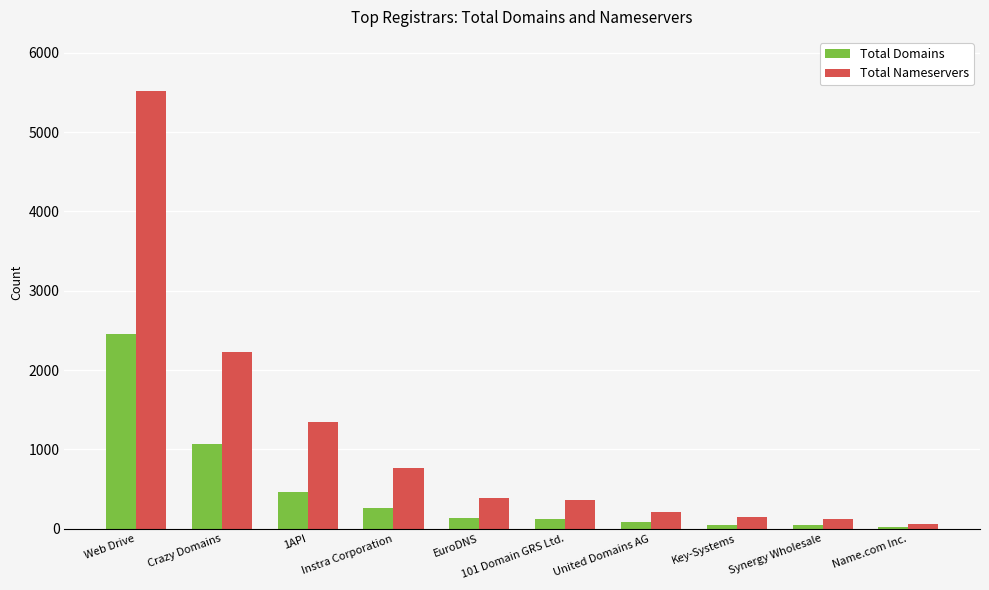

Which series has the largest range (max minus min)?

Total Nameservers